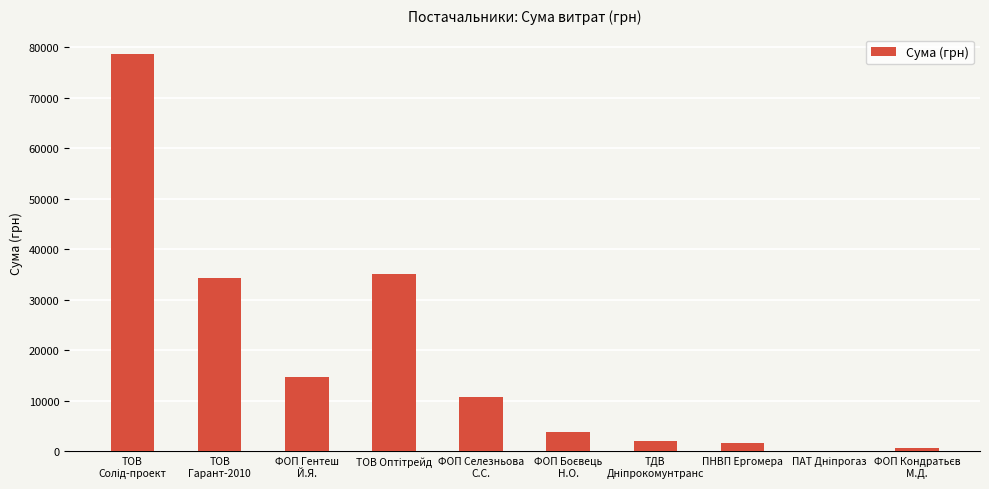

How many data points does each series have?

10